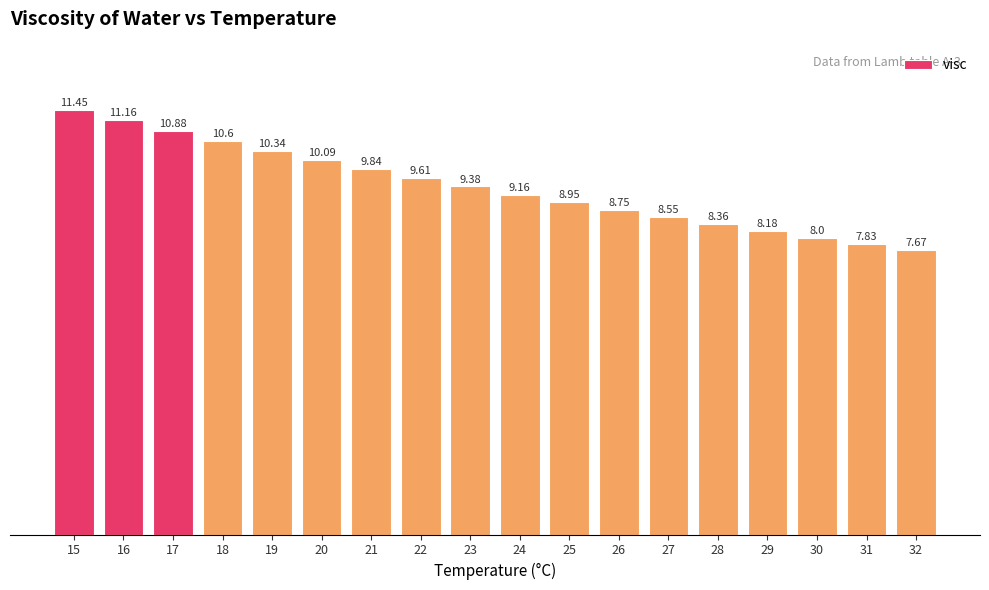

What is the change in value from 27 to 31?

-0.7